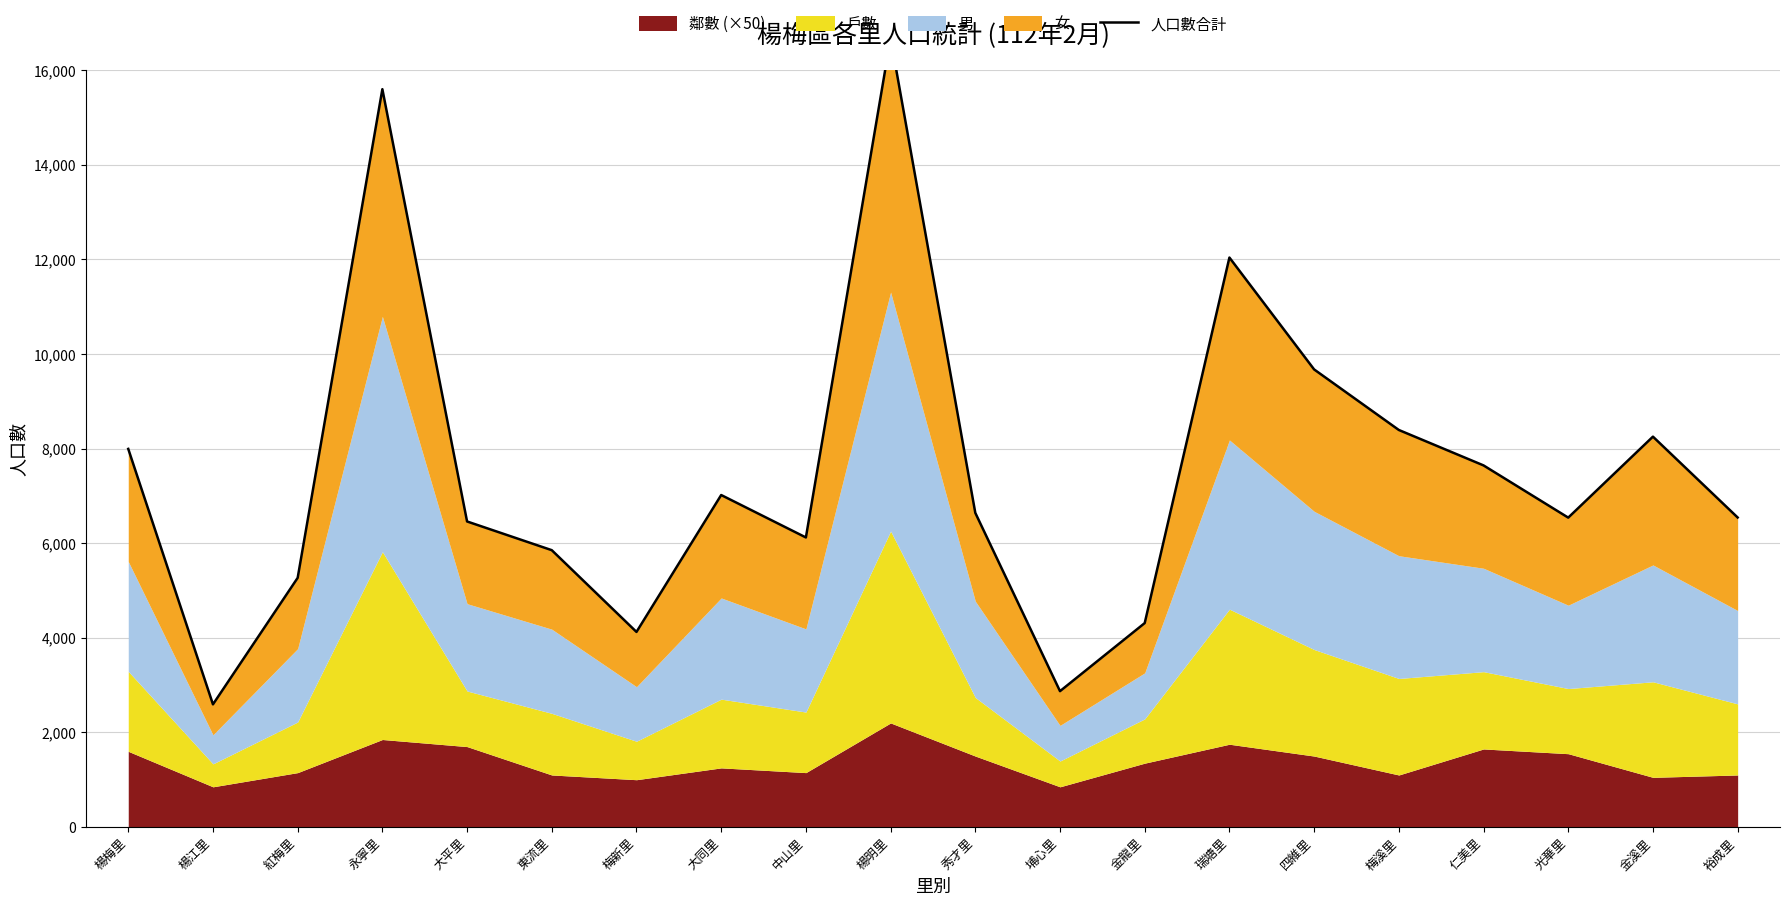

List the labels in order of value, smallest first.

楊江里, 埔心里, 梅新里, 金龍里, 紅梅里, 東流里, 中山里, 大平里, 光華里, 裕成里, 秀才里, 大同里, 仁美里, 楊梅里, 金溪里, 梅溪里, 四維里, 瑞塘里, 永寧里, 楊明里